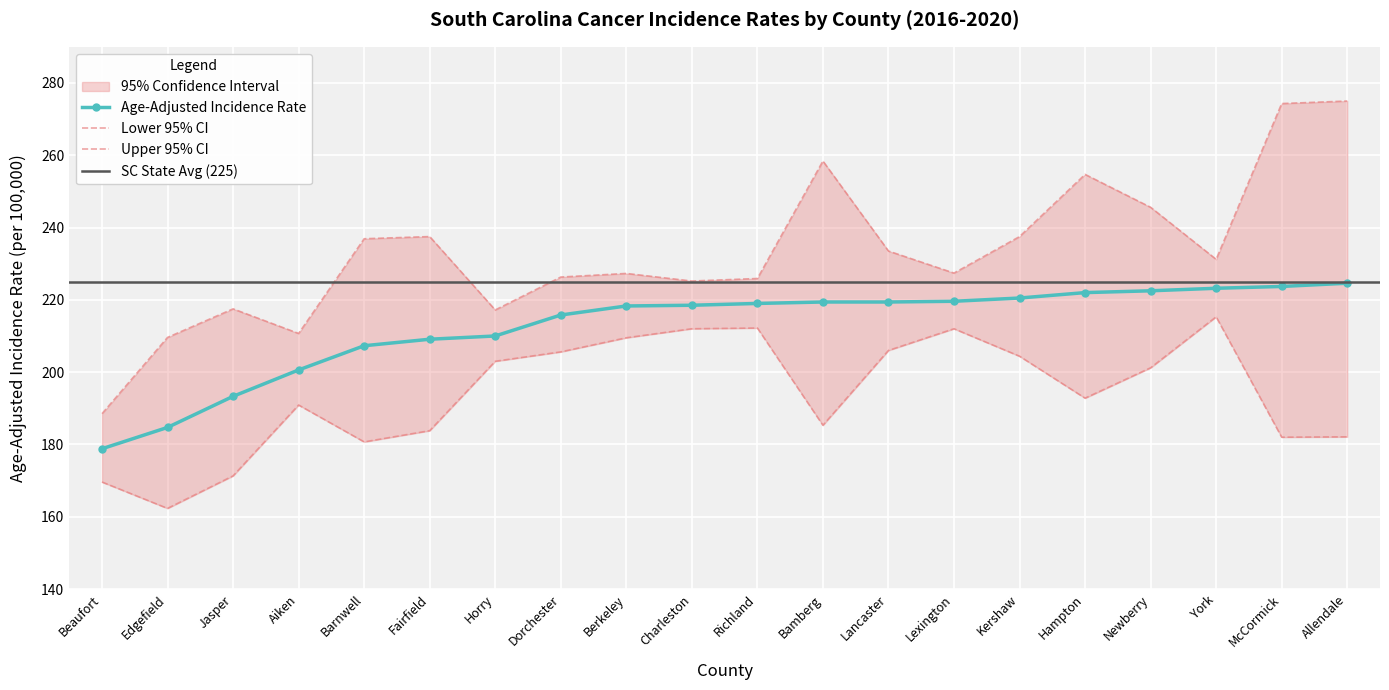

Which has a higher value, Horry or McCormick?

McCormick